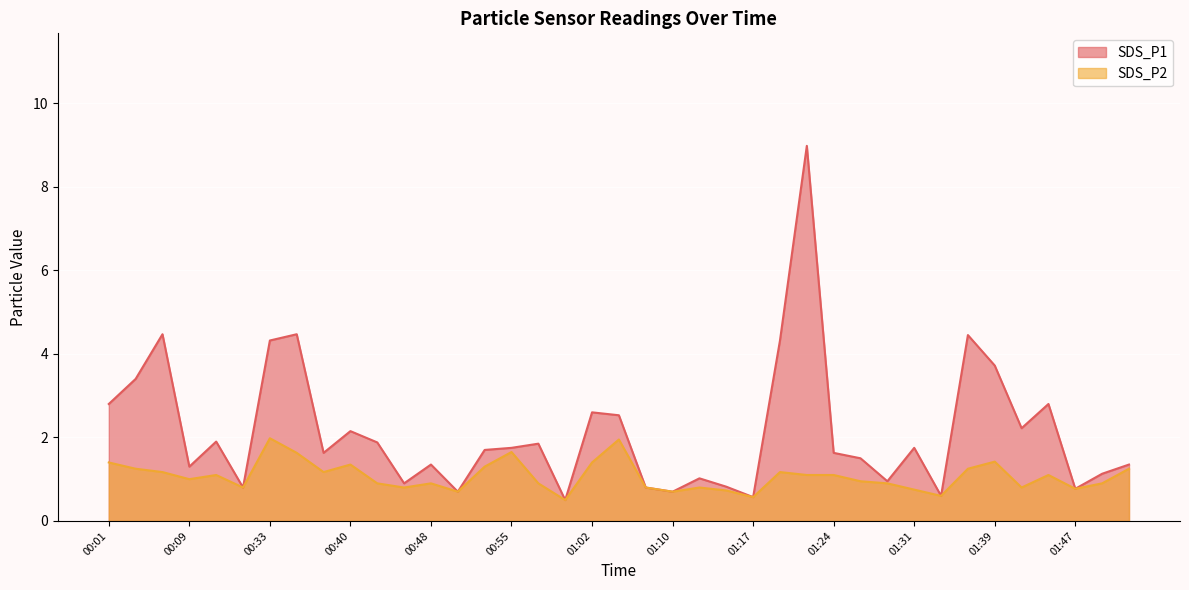

True or false: SDS_P1 and SDS_P2 intersect in this chart.

False